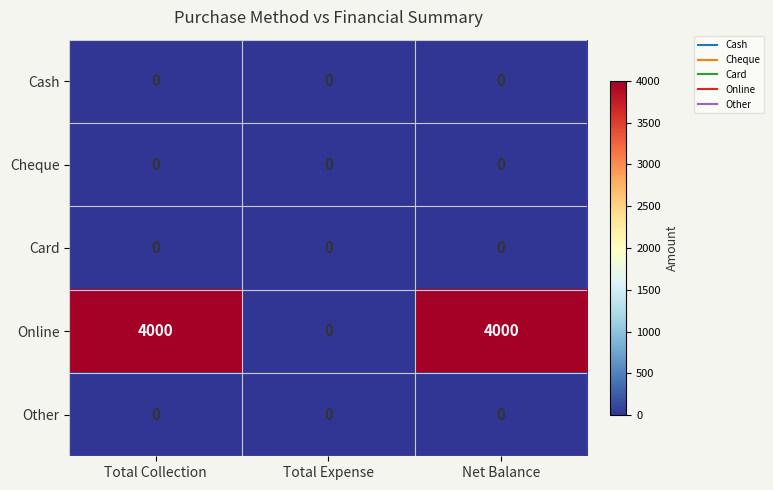

Which series changed the most between Total Expense and Net Balance?

Online